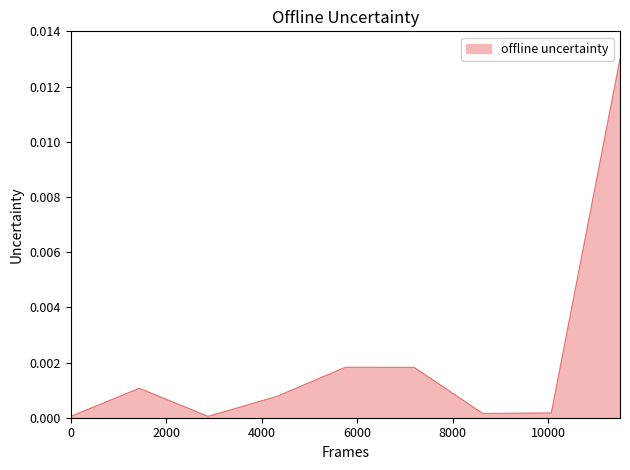

How many lines are shown in the chart?

1